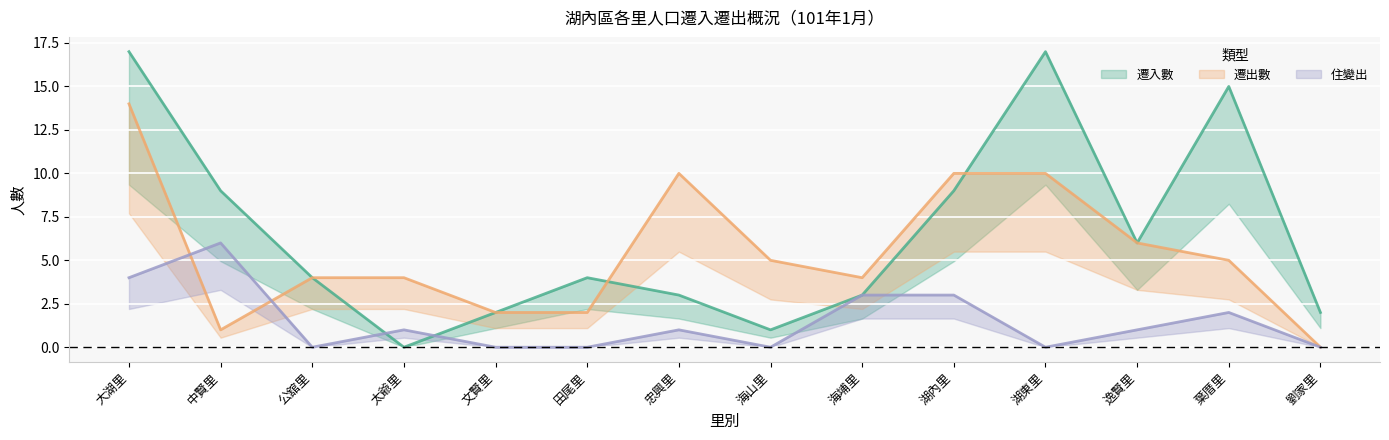

What is the label of the 4th point from the right?

湖東里